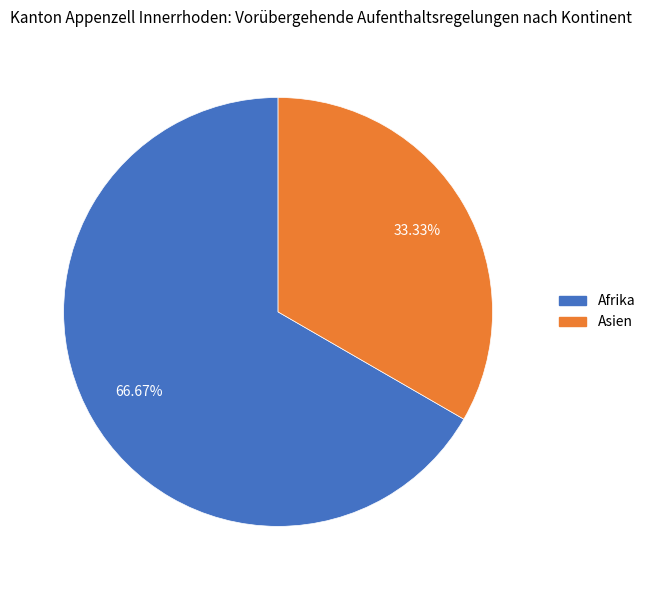

Between Afrika and Asien, which is larger?

Afrika